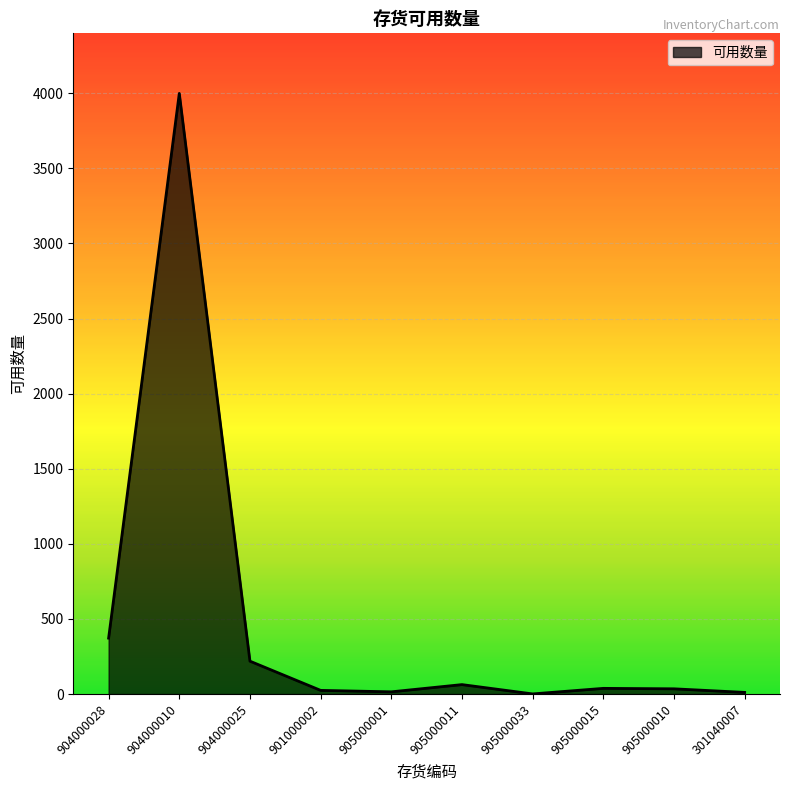

What is the greatest value displayed?

3999.0